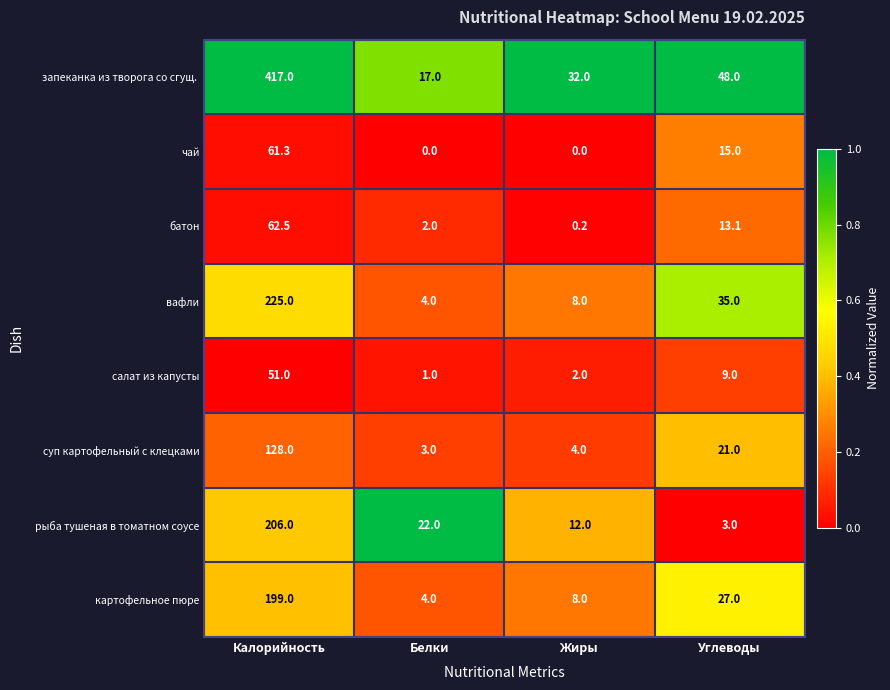

What value does the картофельное пюре series have at Калорийность?

199.0